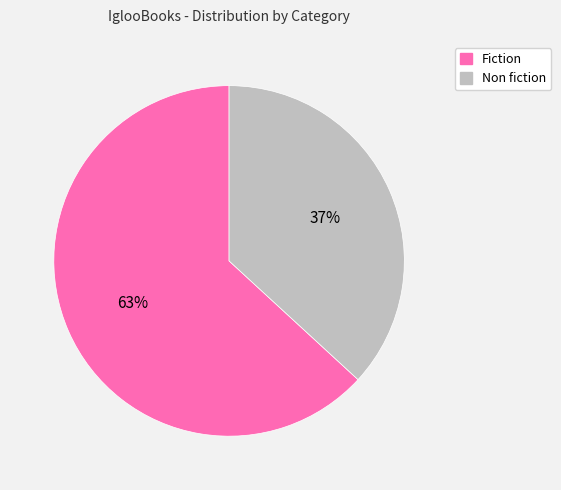

What is the smallest slice in the pie chart?

Non fiction